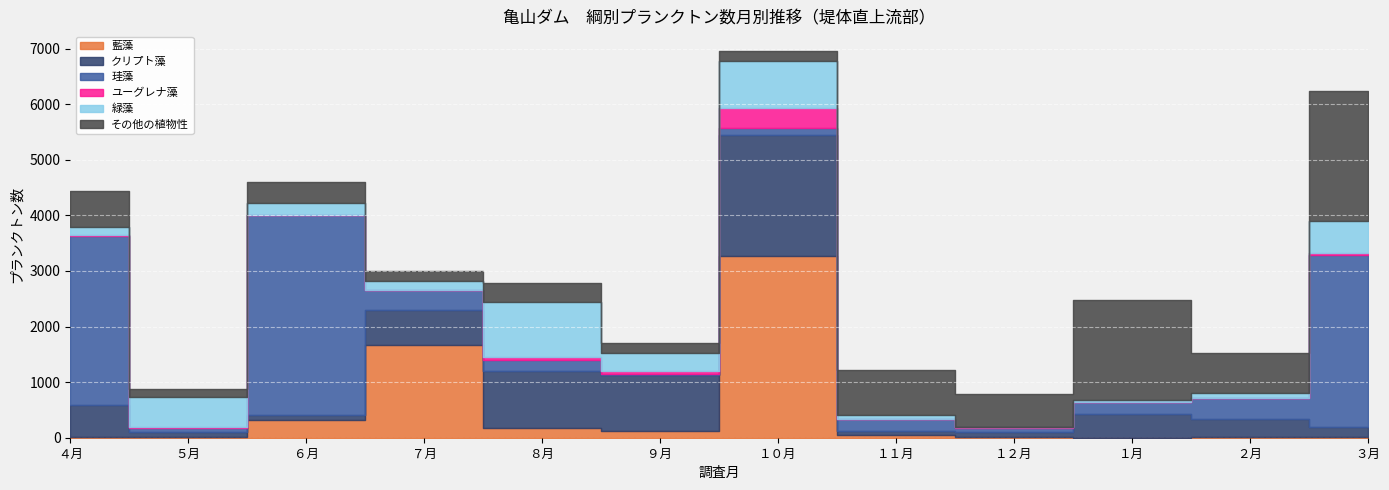

List the labels in order of その他の植物性 value, smallest first.

５月, ９月, ７月, １０月, ８月, ６月, １２月, ４月, ２月, １１月, １月, ３月